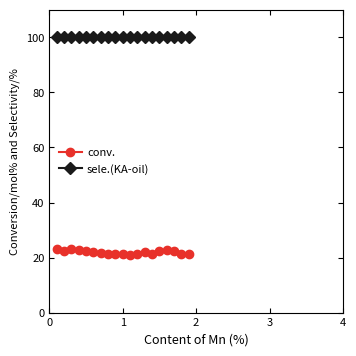

True or false: conv. has more than 1 interior local peaks.

True